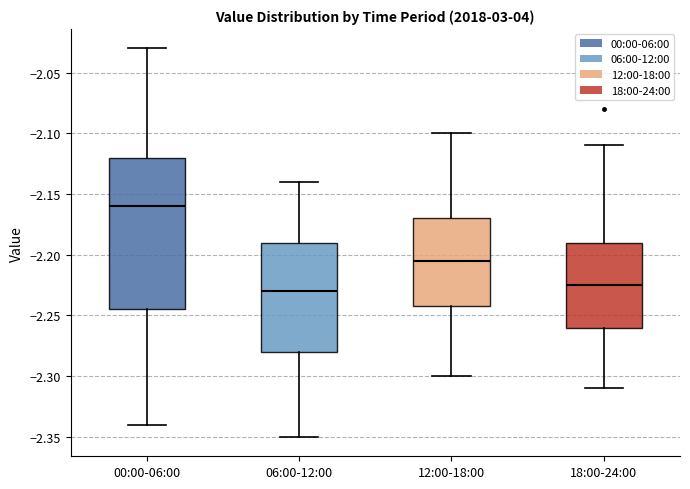

Where does the median line of the box for 12:00-18:00 sit on the y-axis? The values are not printed on the chart, so give them approximately, as read against the axis.

-2.205